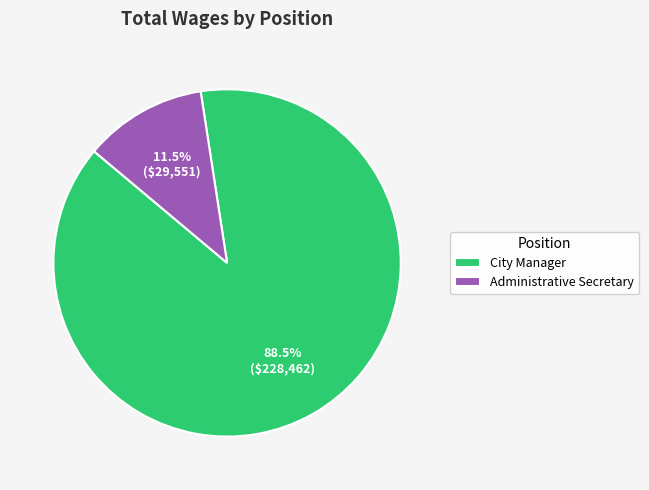

What percentage is NOT represented by City Manager?

11.5%